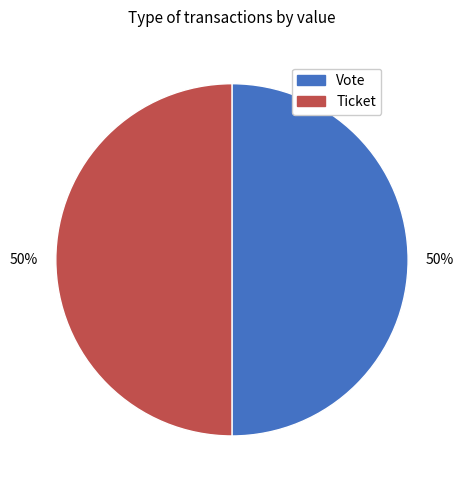

Is the sum of Vote and Ticket greater than half?

Yes